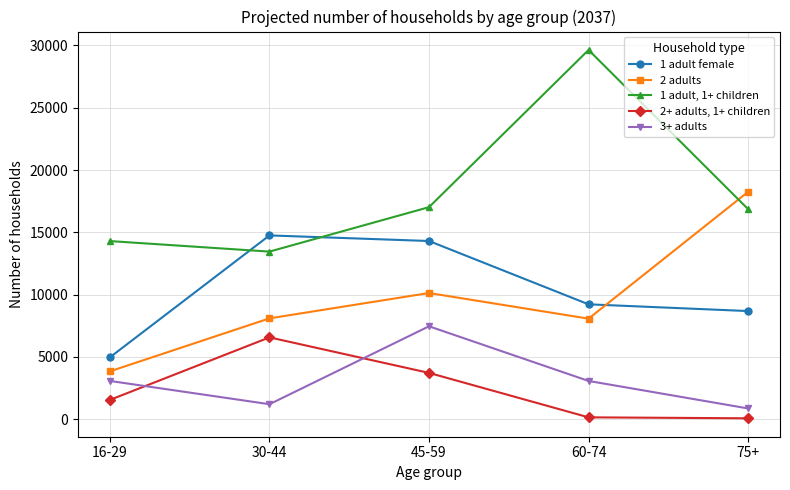

Is the value of 2 adults at 60-74 greater than the value of 1 adult female at 45-59?

No